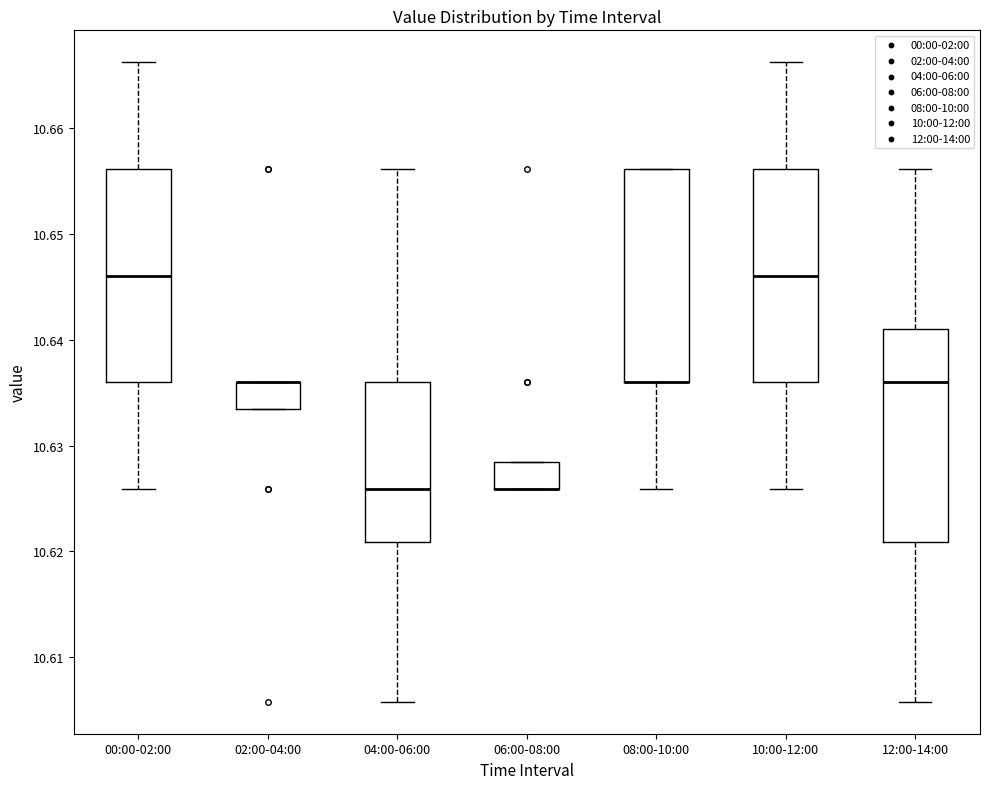

Reading left to right, read every box against the y-axis: the position of its median line, the range the box covers, and the ends of its whiskers. The values are not printed on the chart, so give them approximately, as read against the axis.

00:00-02:00: median 10.646, box 10.636 to 10.656, whiskers 10.626 to 10.666
02:00-04:00: median 10.636 (drawn on the box's upper edge), box 10.633 to 10.636, whiskers 10.633 to 10.636
04:00-06:00: median 10.626, box 10.621 to 10.636, whiskers 10.606 to 10.656
06:00-08:00: median 10.626 (drawn on the box's lower edge), box 10.626 to 10.628, whiskers 10.626 to 10.628
08:00-10:00: median 10.636 (drawn on the box's lower edge), box 10.636 to 10.656, whiskers 10.626 to 10.656
10:00-12:00: median 10.646, box 10.636 to 10.656, whiskers 10.626 to 10.666
12:00-14:00: median 10.636, box 10.621 to 10.641, whiskers 10.606 to 10.656